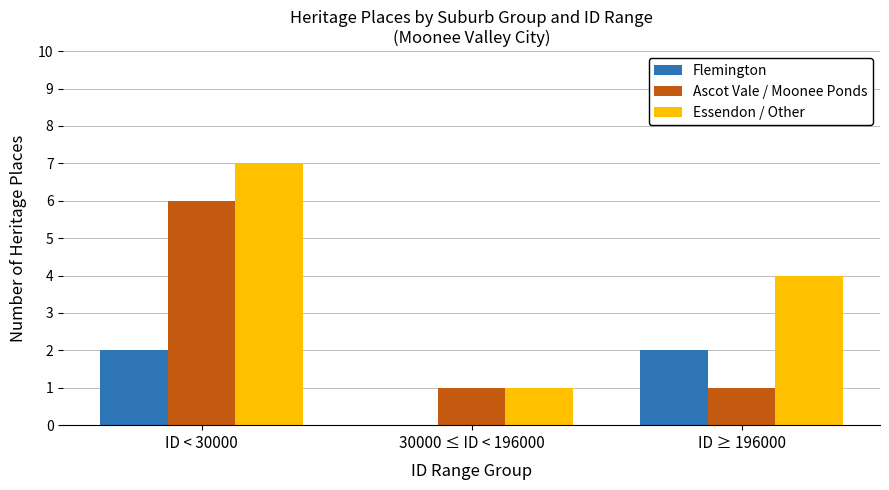

How many distinct data groups are displayed?

3